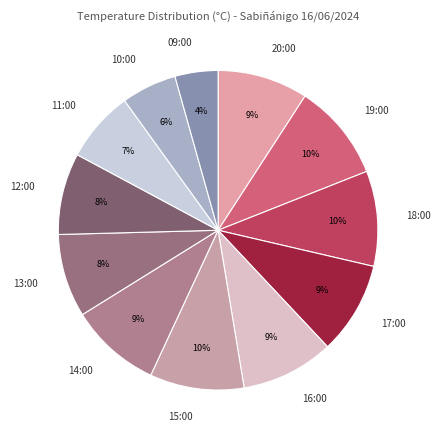

What is the ratio of the value at 12:00 to the value at 16:00?

0.9